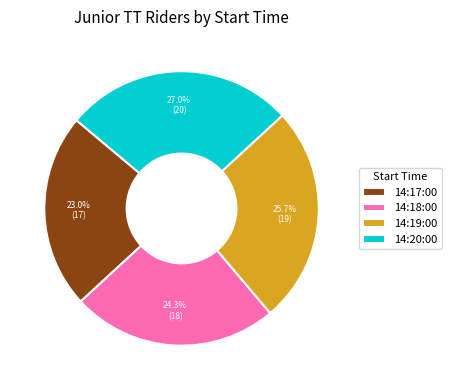

True or false: 14:17:00 accounts for 23% of the total.

True